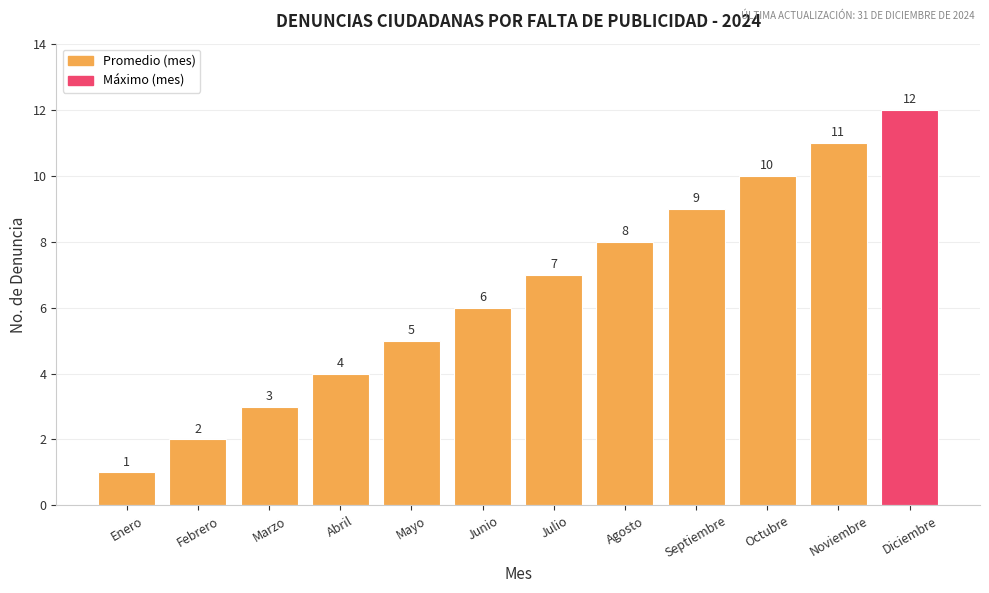

At which category does the chart reach its peak across all series?

Diciembre